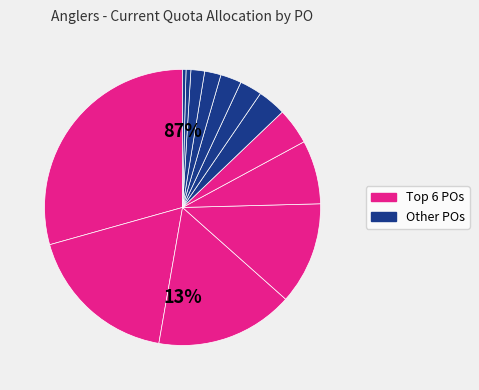

The Non Sector England slice represents 4% of the pie. True or false?

True